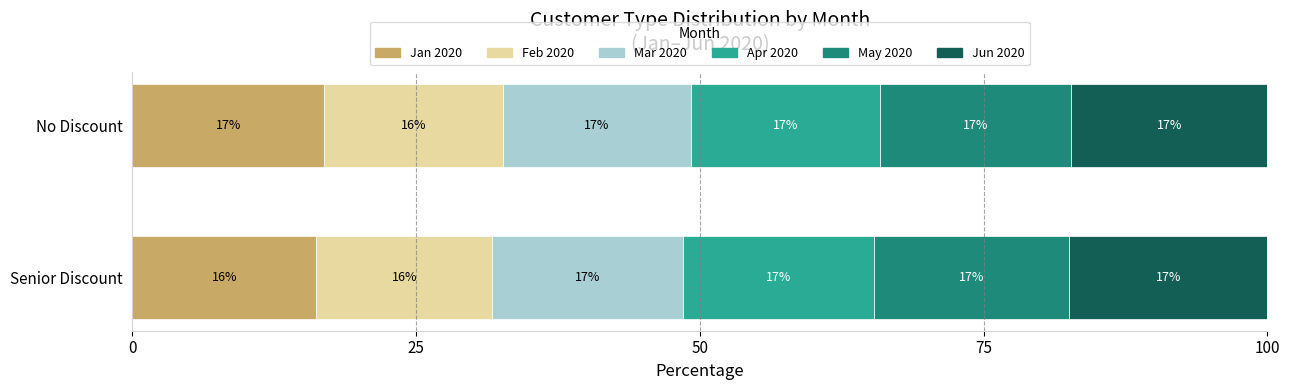

What are all the series names shown in the legend?

Jan 2020, Feb 2020, Mar 2020, Apr 2020, May 2020, Jun 2020